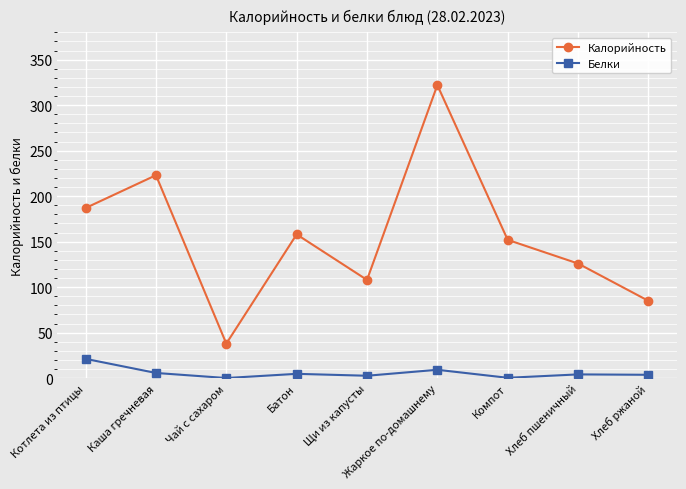

What are all the series names shown in the legend?

Калорийность, Белки